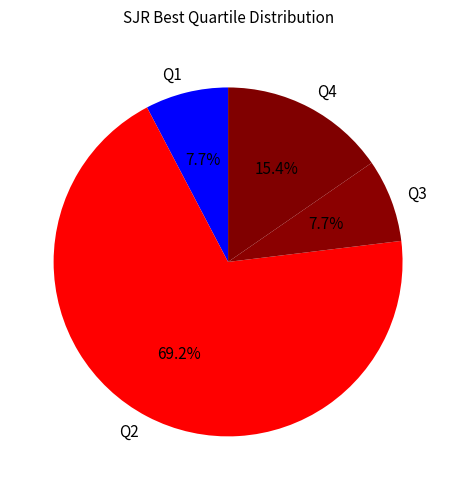

Which category accounts for the majority?

Q2